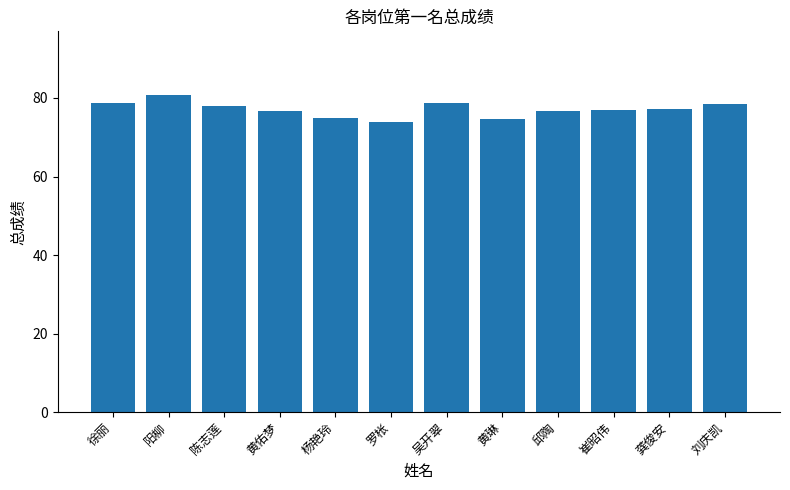

What is the label of the 6th bar from the left?

罗枨